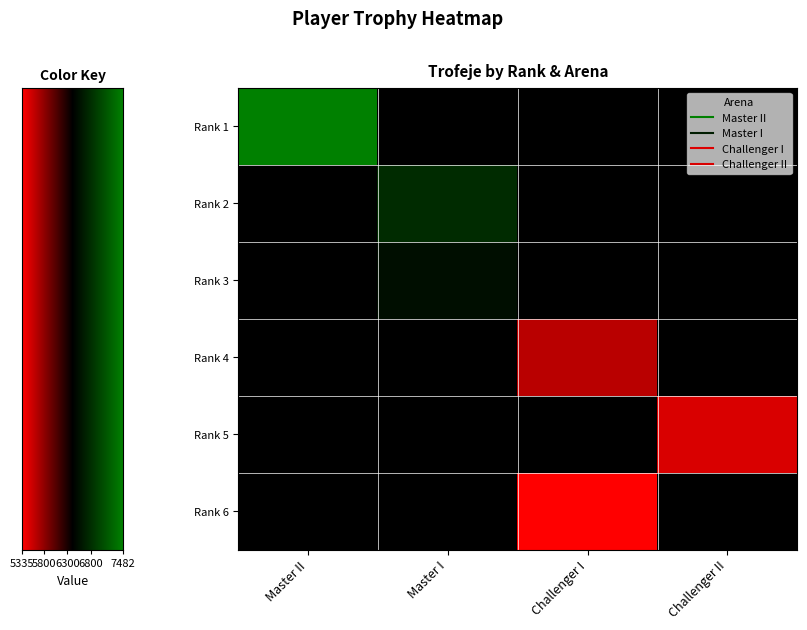

Which series has the widest spread of values?

Master II